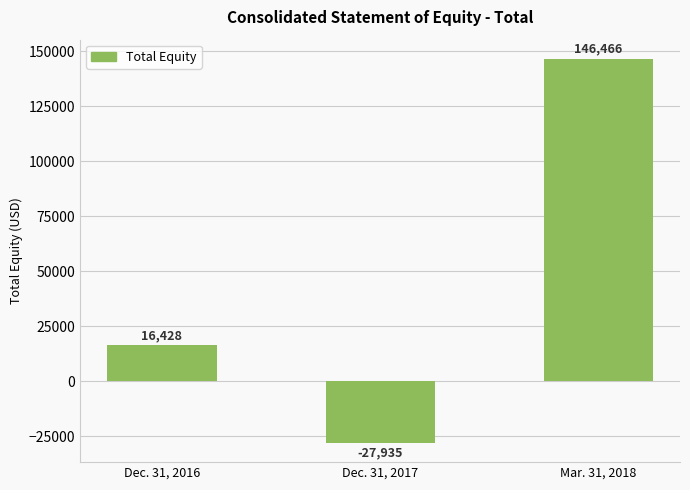

Rank the categories by value from lowest to highest.

Dec. 31, 2017, Dec. 31, 2016, Mar. 31, 2018